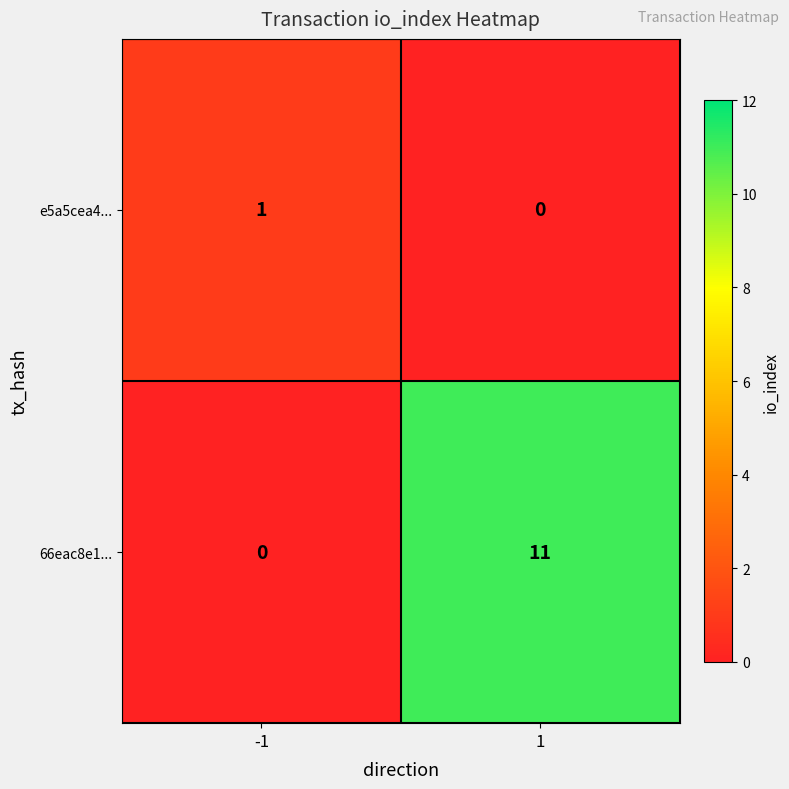

Between -1 and 1, which series saw the biggest shift?

66eac8e1...